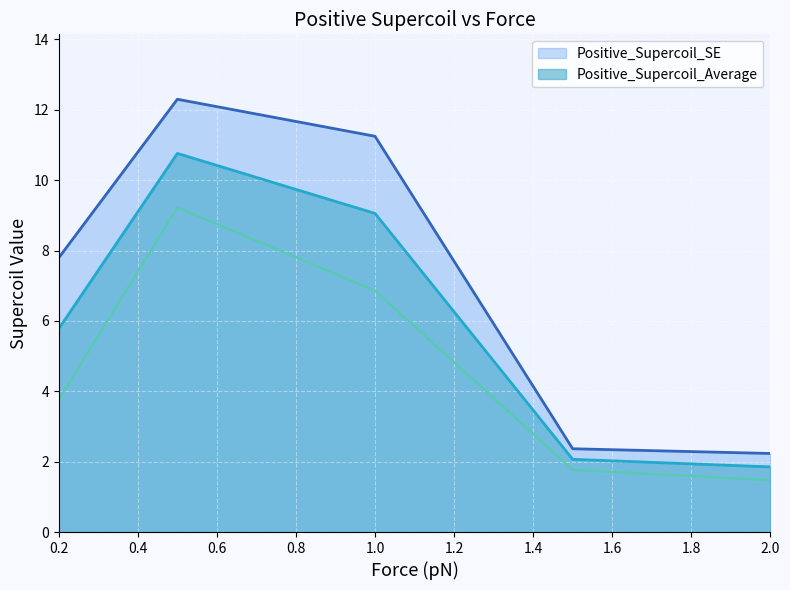

Which has a higher value, 1.0 or 0.2?

1.0